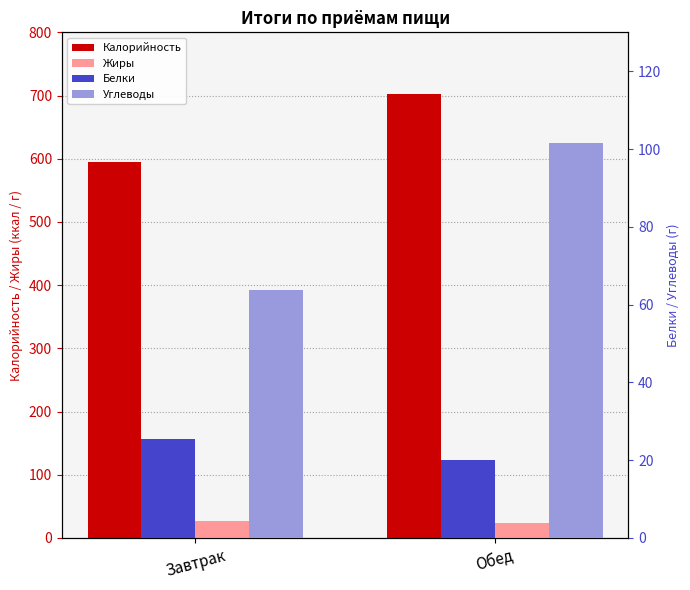

How many series are shown in this chart?

4